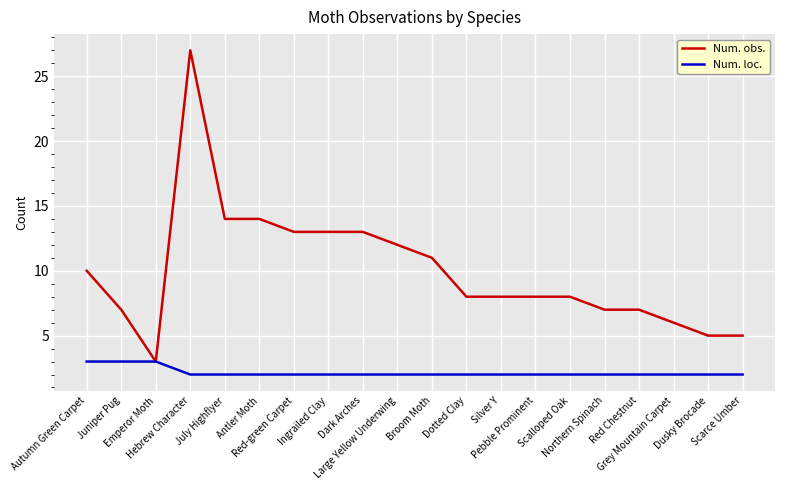

What is the lowest value of the Num. obs. series?

3